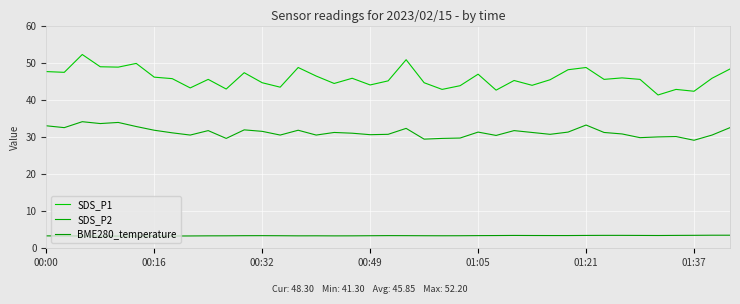

What is the value of the SDS_P2 point at the 30th from the left?

31.3